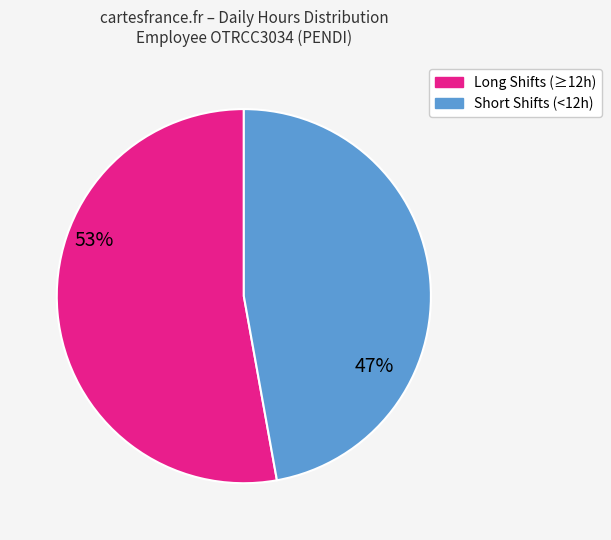

Is there a majority slice in this chart?

Yes